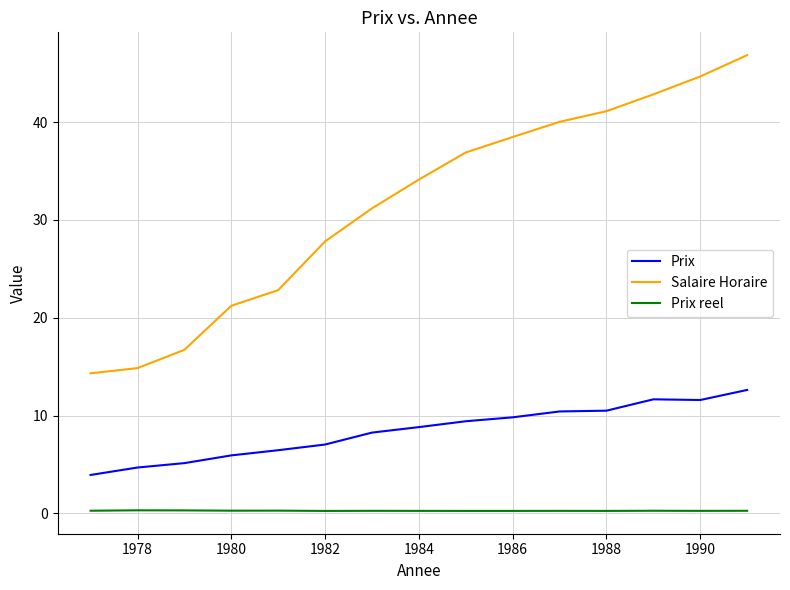

Which series has the largest range (max minus min)?

Salaire Horaire